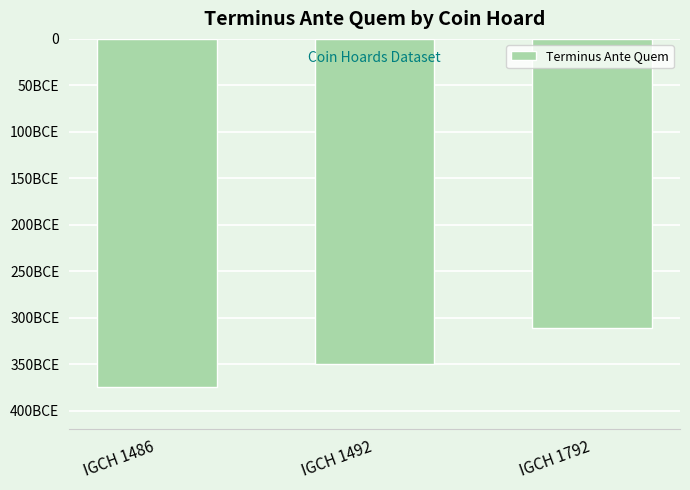

What is the change in value from IGCH 1492 to IGCH 1792?

+39